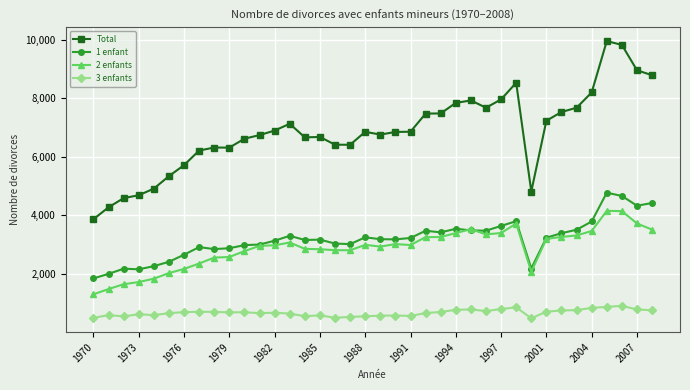

True or false: 1 enfant has more than 1 interior local peaks.

True